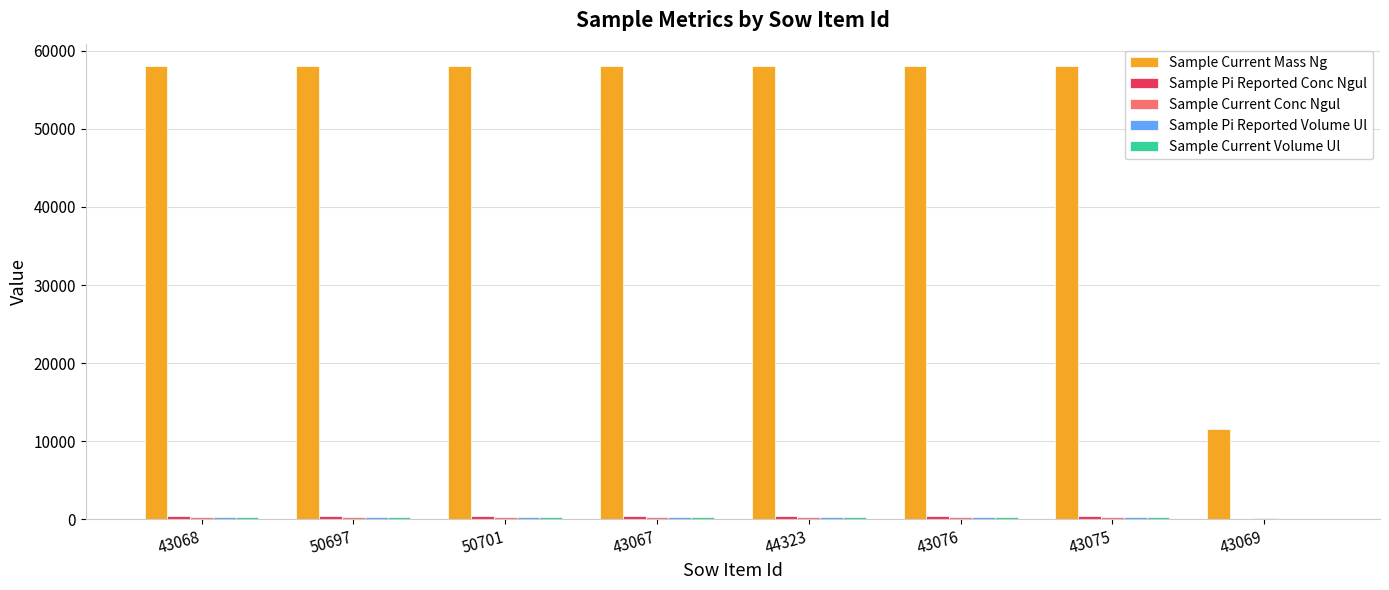

What is the greatest value displayed?

58020.3